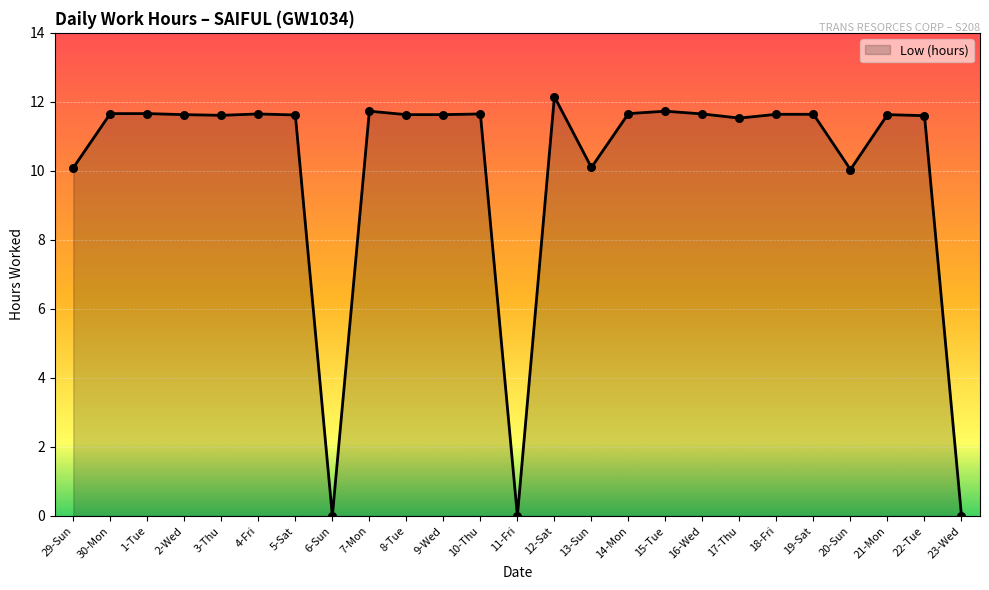

What is the change in value from 3-Thu to 6-Sun?

-11.6